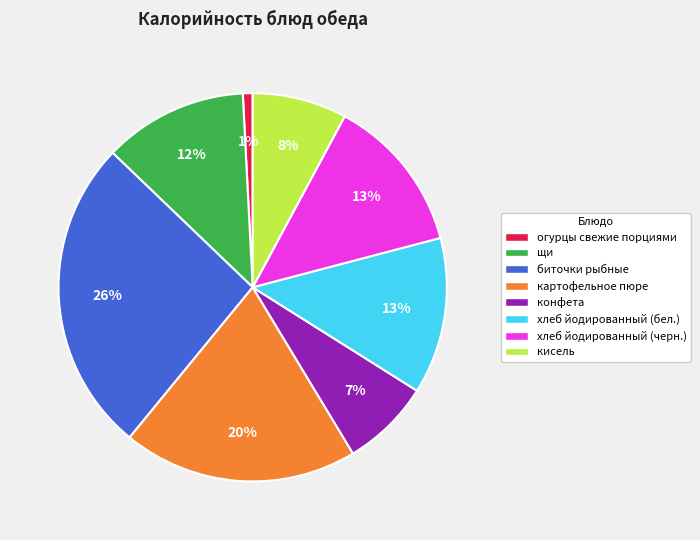

Is there a majority slice in this chart?

No